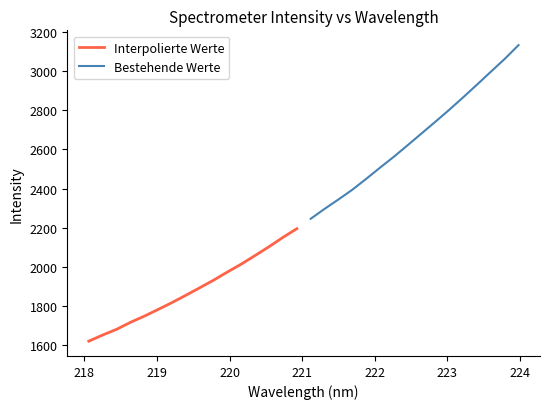

What is the value of the Interpolierte Werte point at the 12th from the left?

2014.0